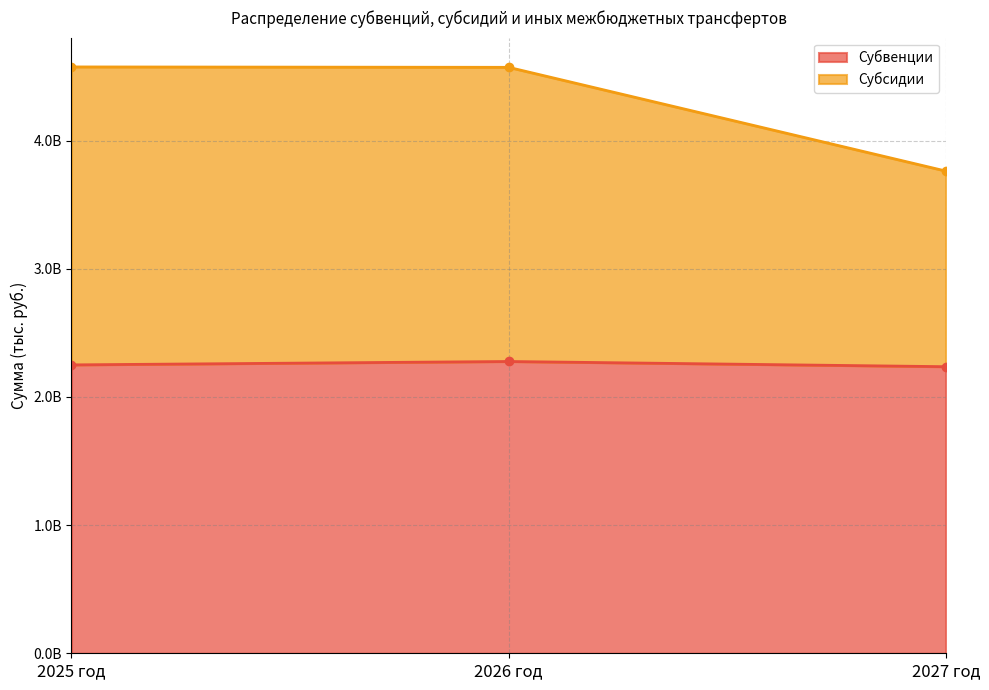

What is the sum of all Субвенции values?

6762715690.0